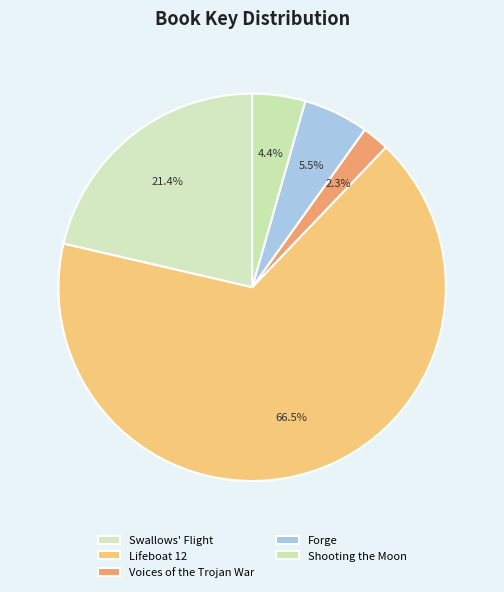

To the nearest percent, what portion does Voices of the Trojan War represent?

2%